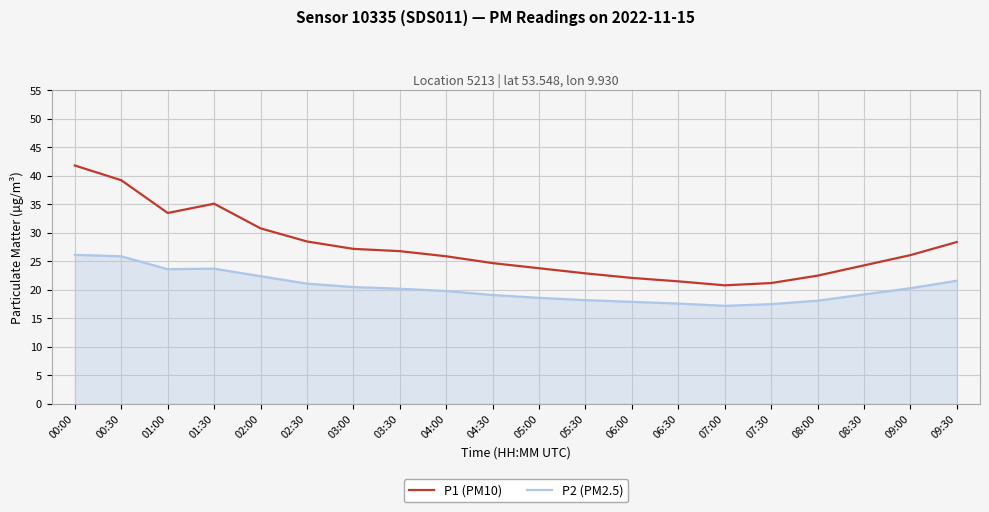

What is the sum of all P2 (PM2.5) values?

408.7